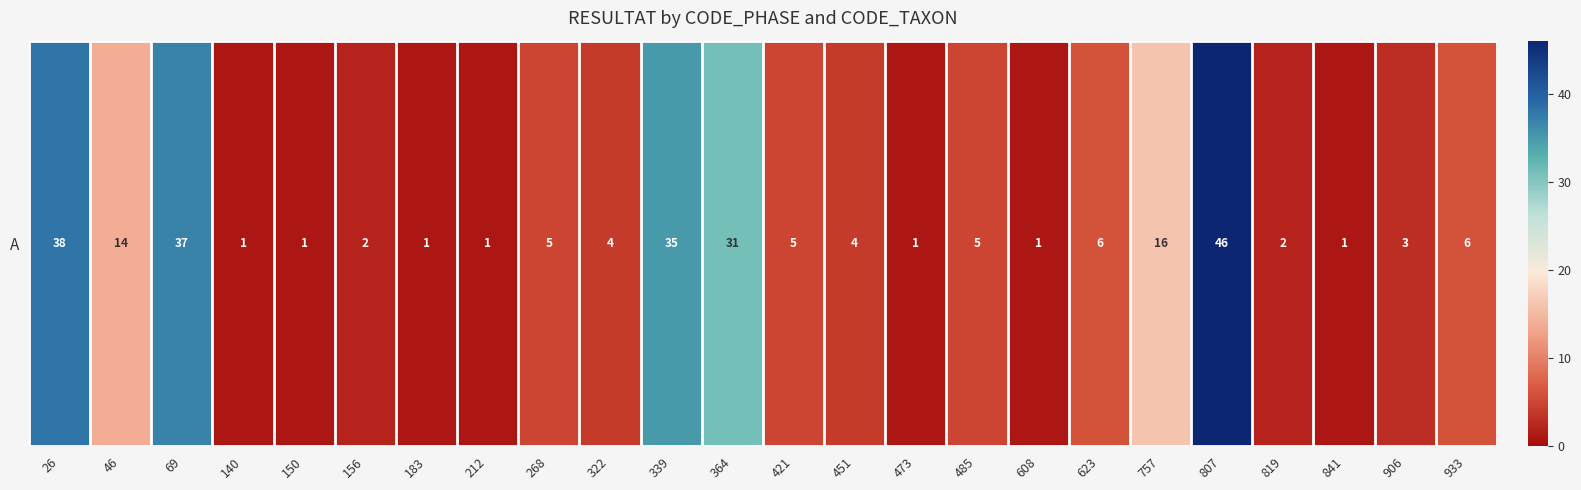

Which has a higher value, 933 or 485?

933